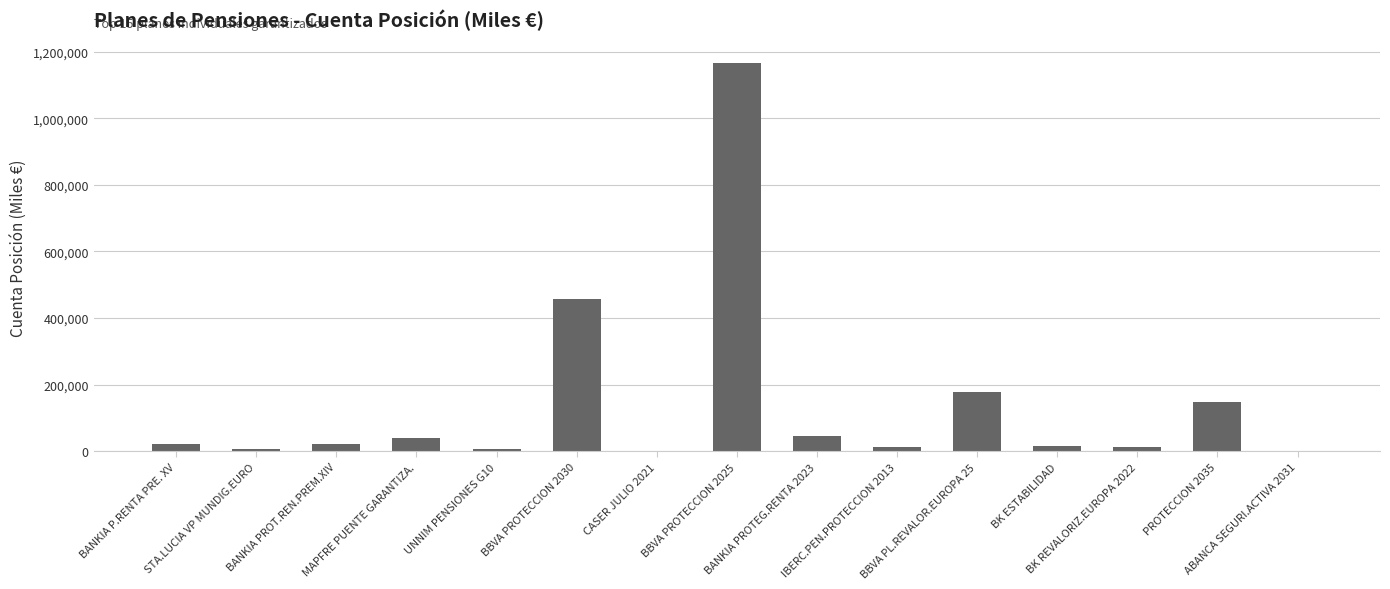

What is the maximum value shown in the chart?

1167045